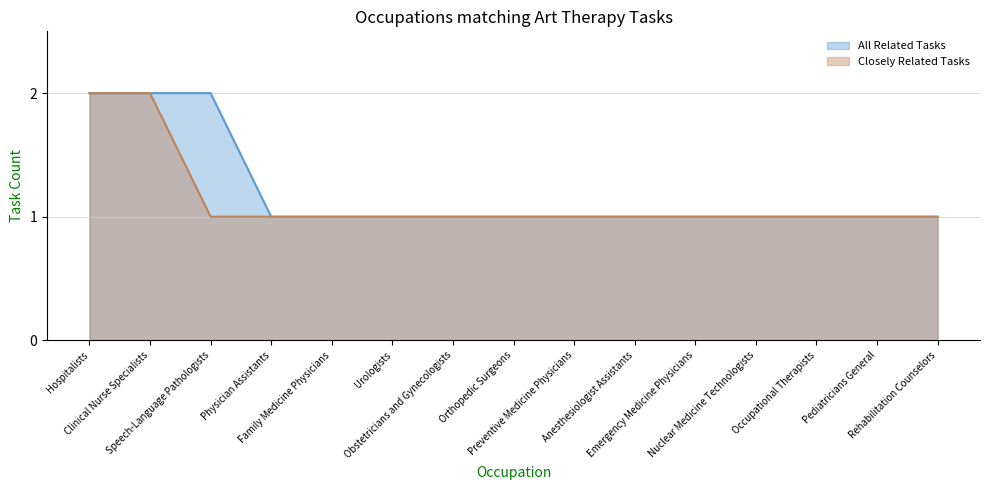

Is the value of All Related Tasks at Urologists greater than the value of Closely Related Tasks at Occupational Therapists?

No